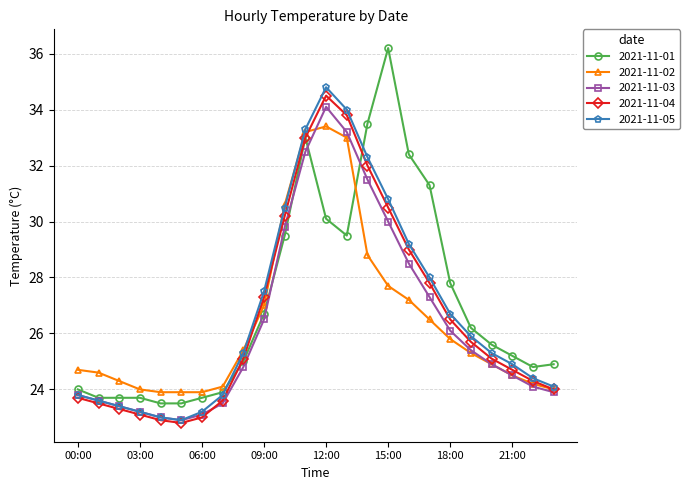

What is the lowest value of the 2021-11-01 series?

23.5